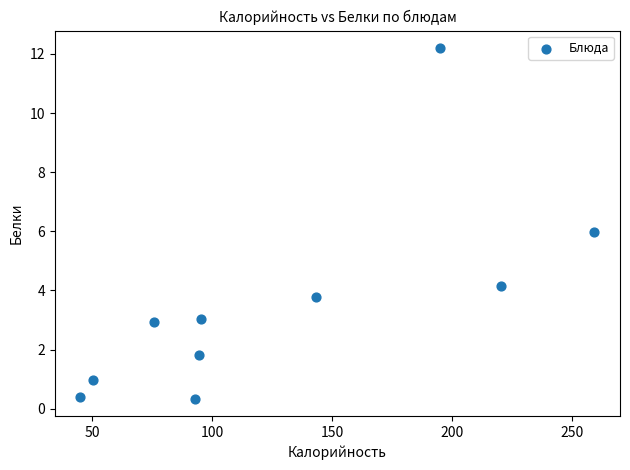

What is the range of Y values (max minus min)?

11.9